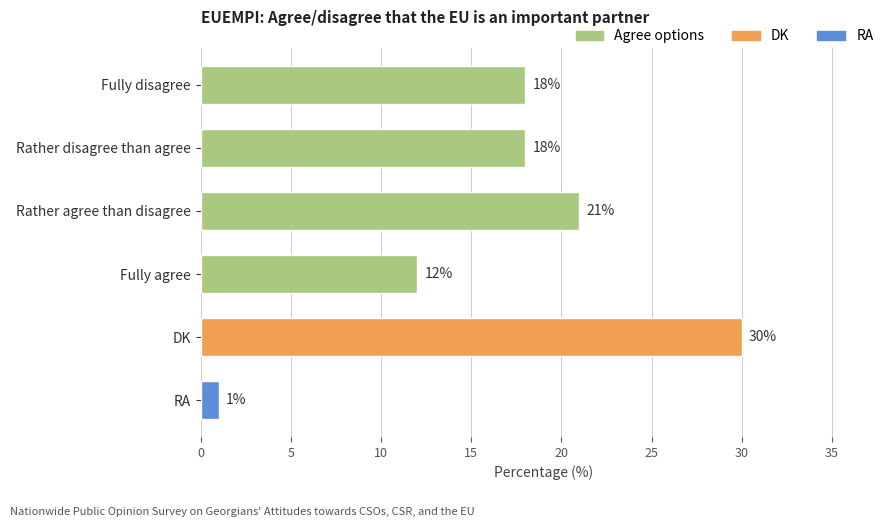

What is the label of the 6th bar from the top?

RA